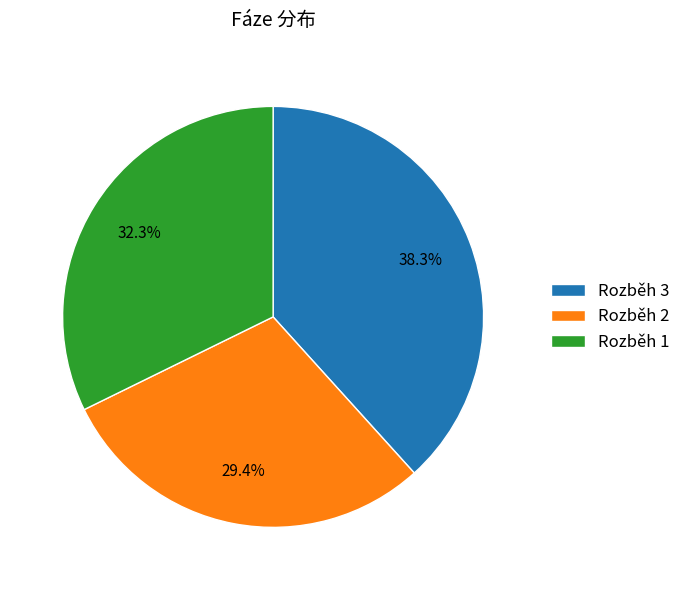

Combined, what portion of the pie is Rozběh 1 and Rozběh 2?

61.7%